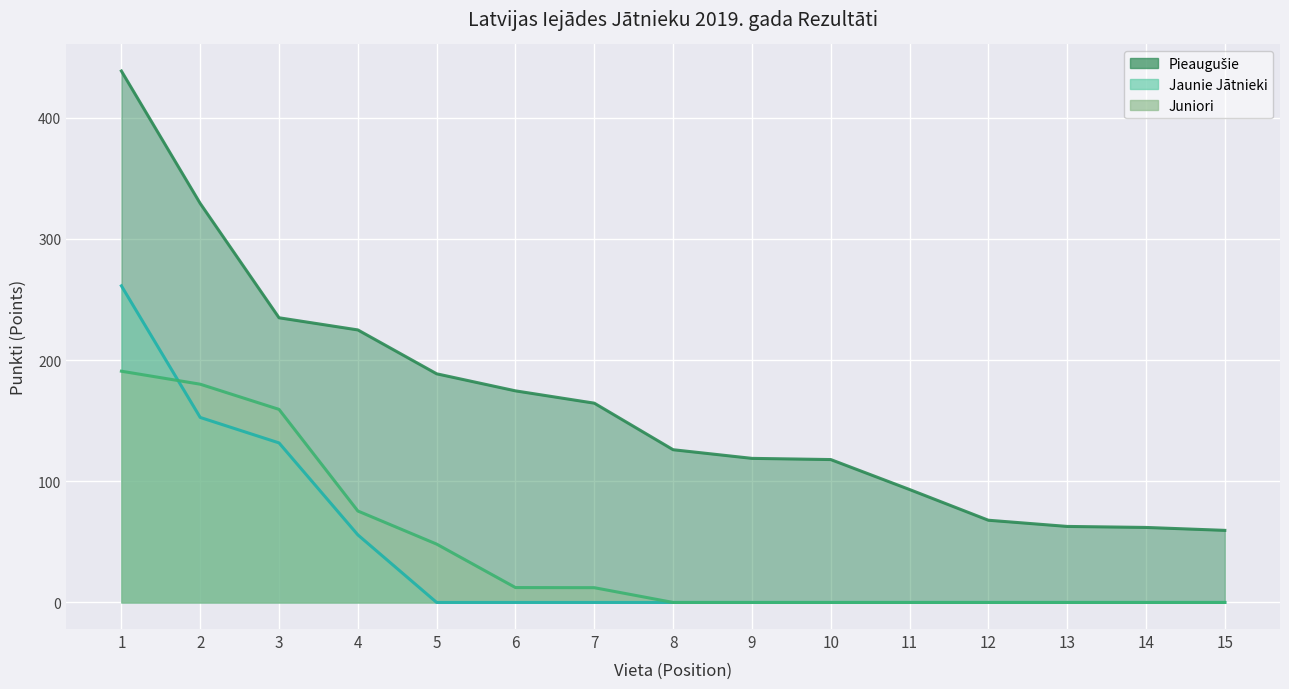

What are all the series names shown in the legend?

Pieaugušie, Jaunie Jātnieki, Juniori